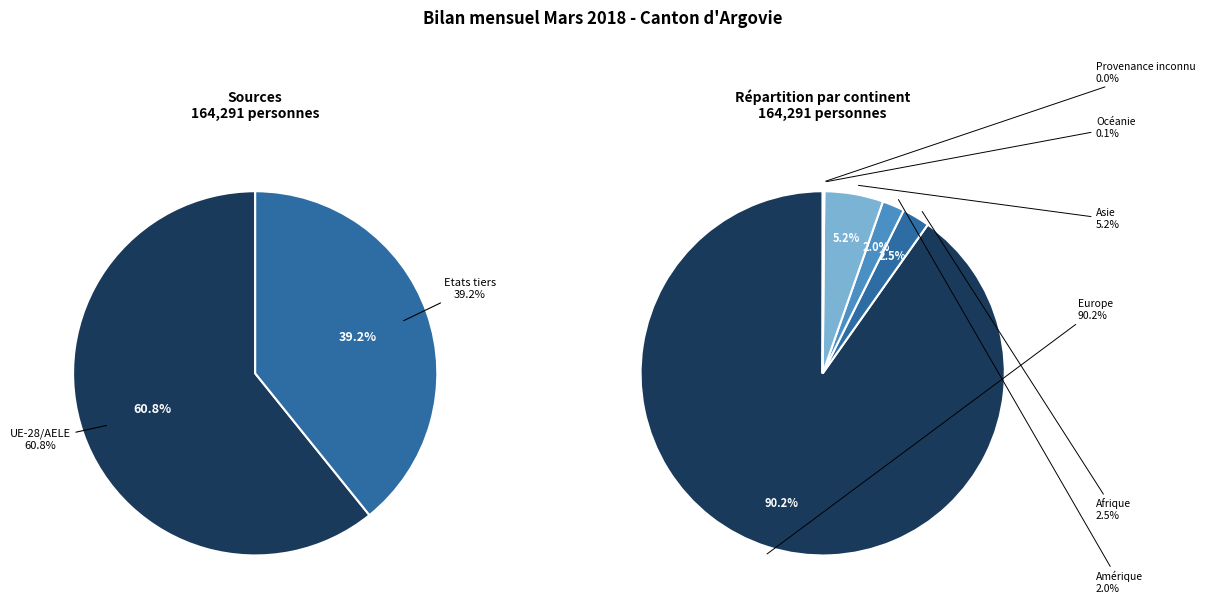

What is the largest slice in the pie chart?

Europe